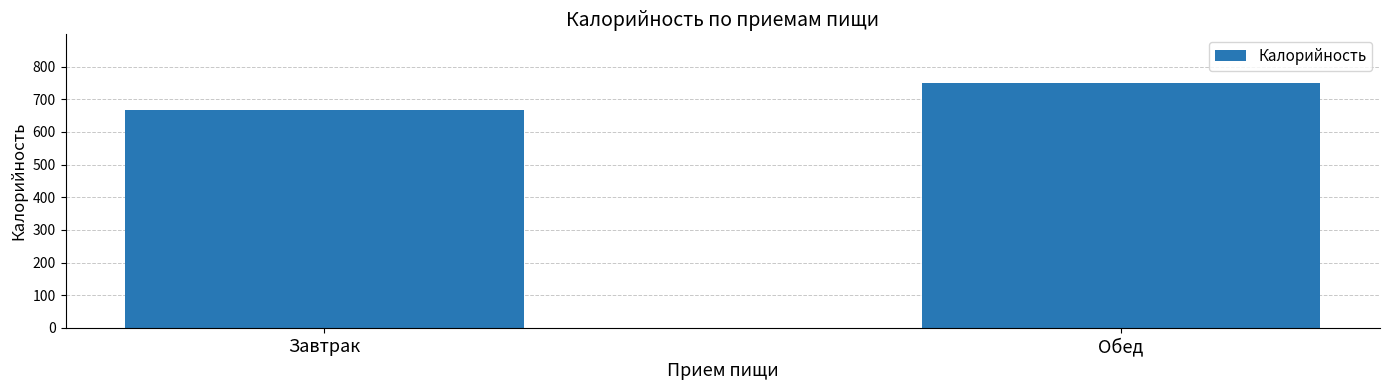

Reading left to right, extract all data points from this chart.

Завтрак=667.0	Обед=749.0